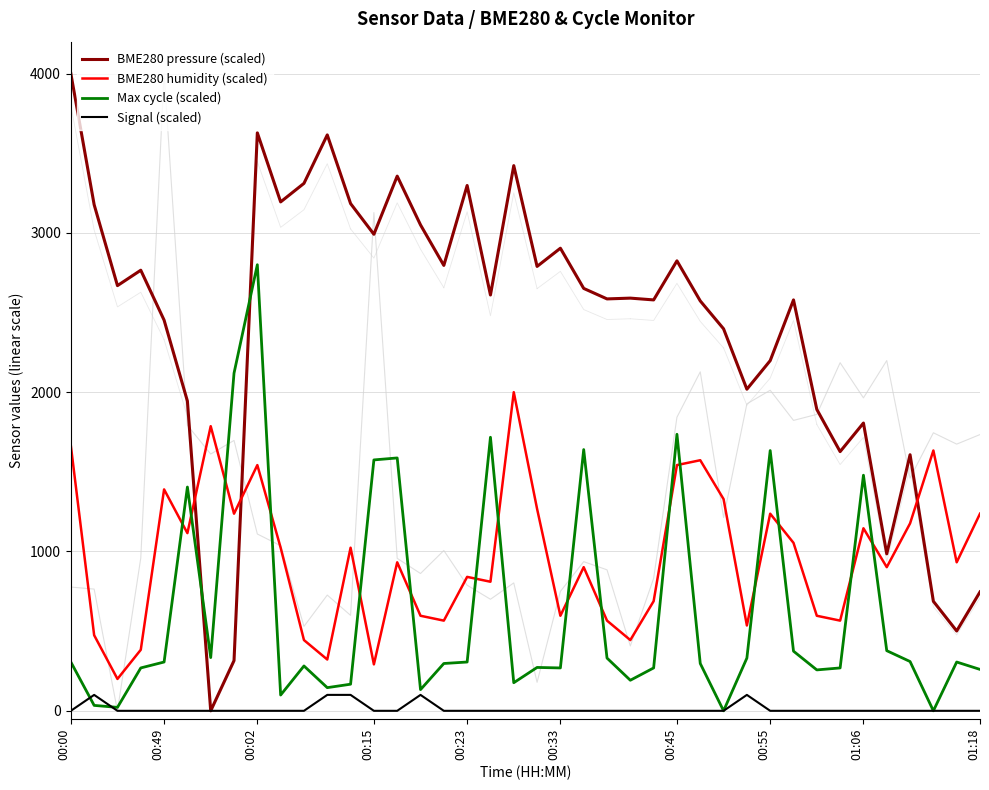

What is the difference between the Max cycle (scaled) values at 00:55 and 00:33?

1364.4